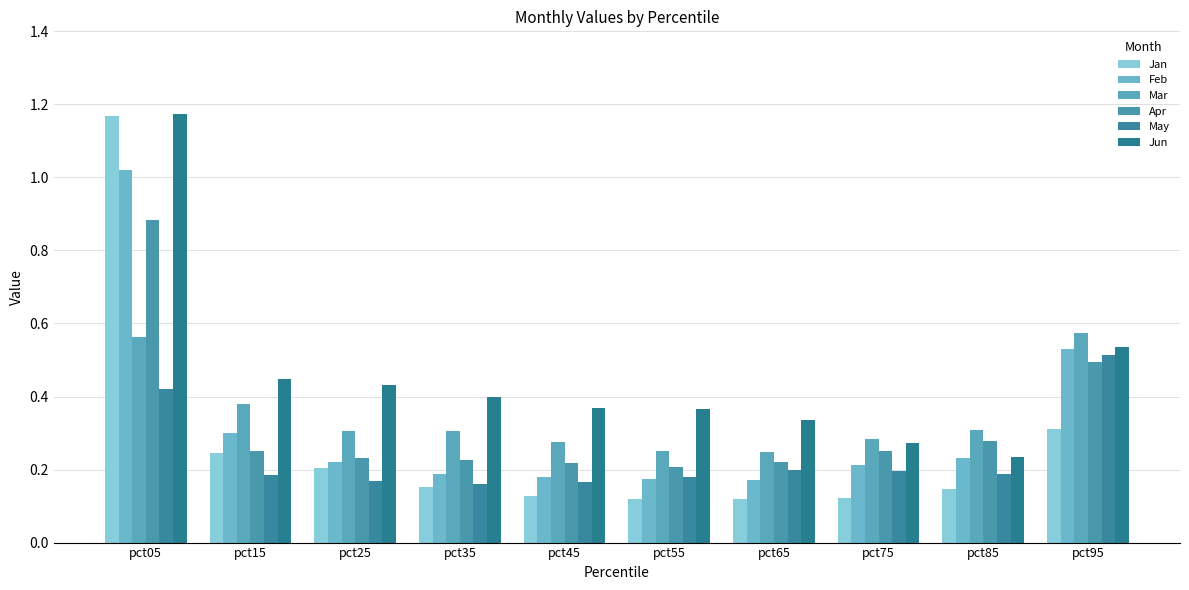

Does the chart contain any negative values?

No